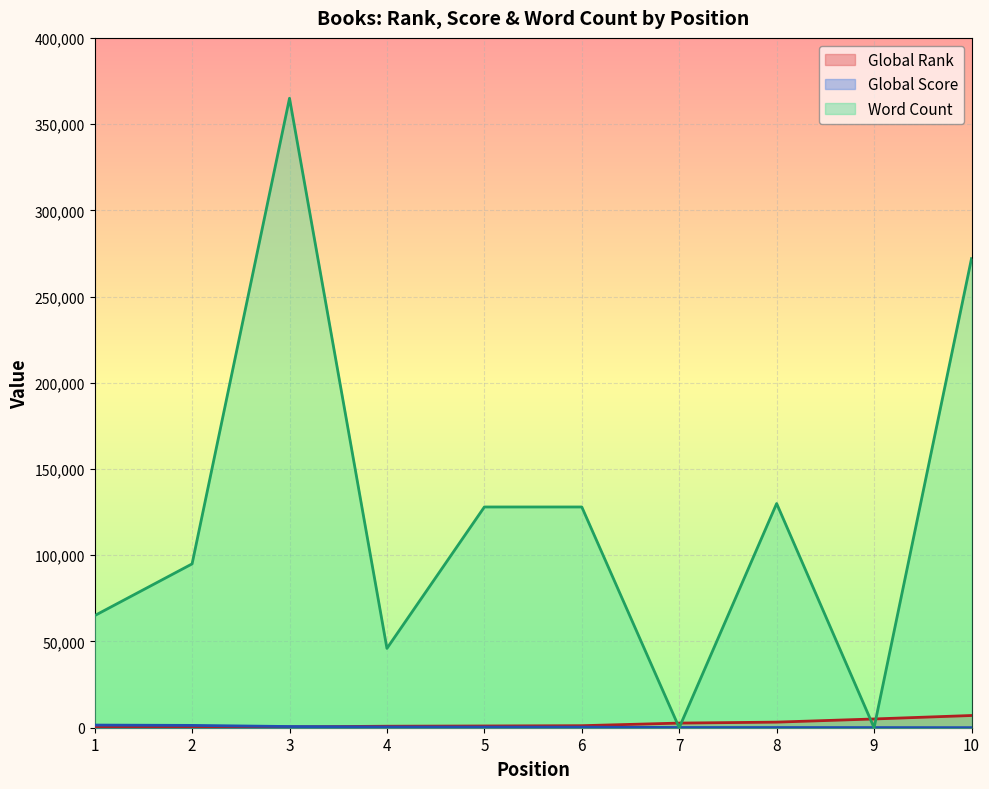

Between 3 and 4, which series saw the biggest shift?

Word Count